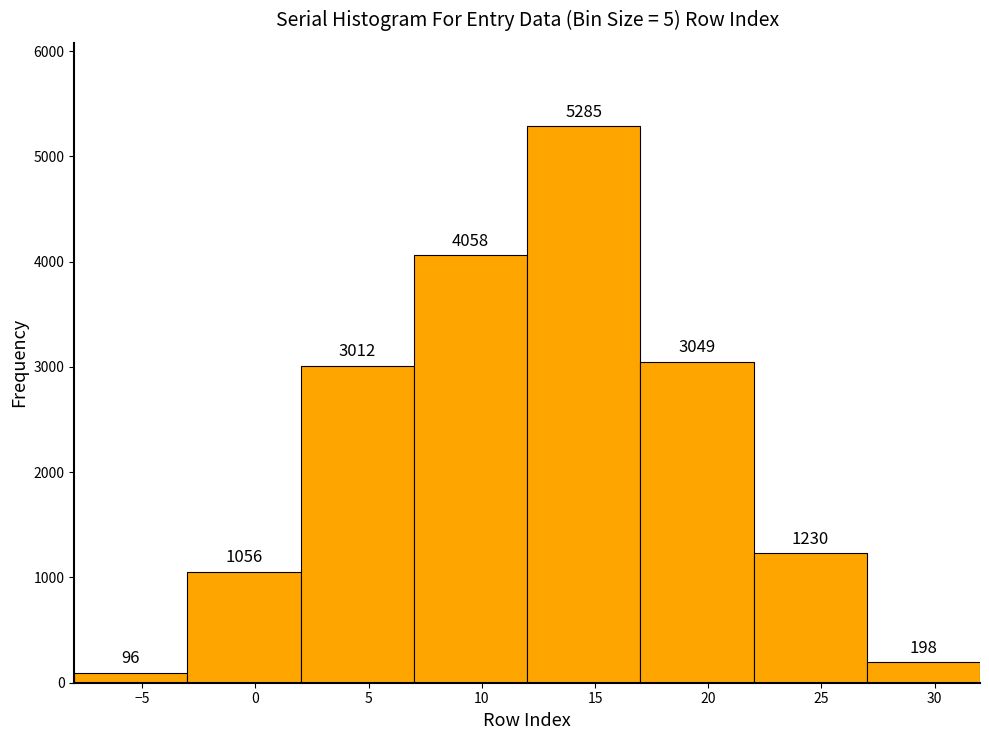

How tall is the bar that spans 22 to 27 on the x-axis?

1230